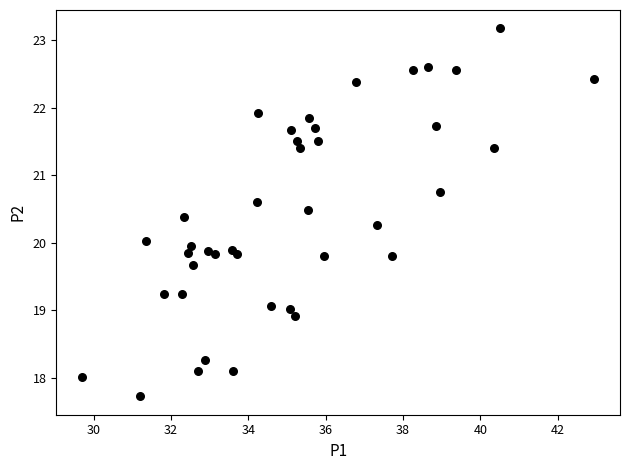

What is the range of Y values (max minus min)?

5.4